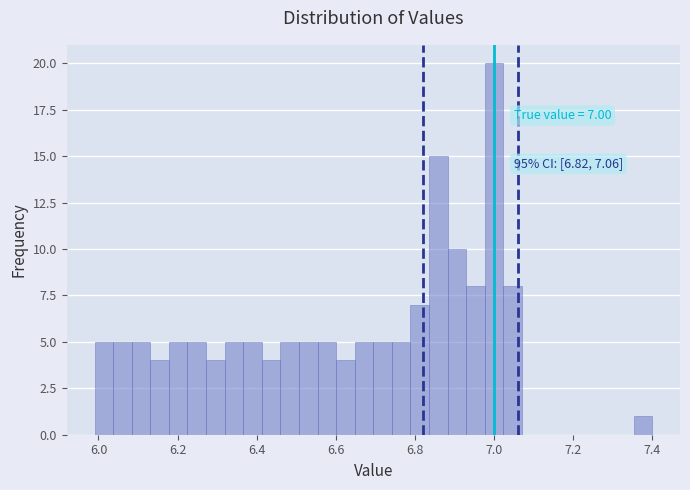

Around what value on the x-axis is the tallest bar? Give the approximate position of its centre, as read against the axis.

7.00